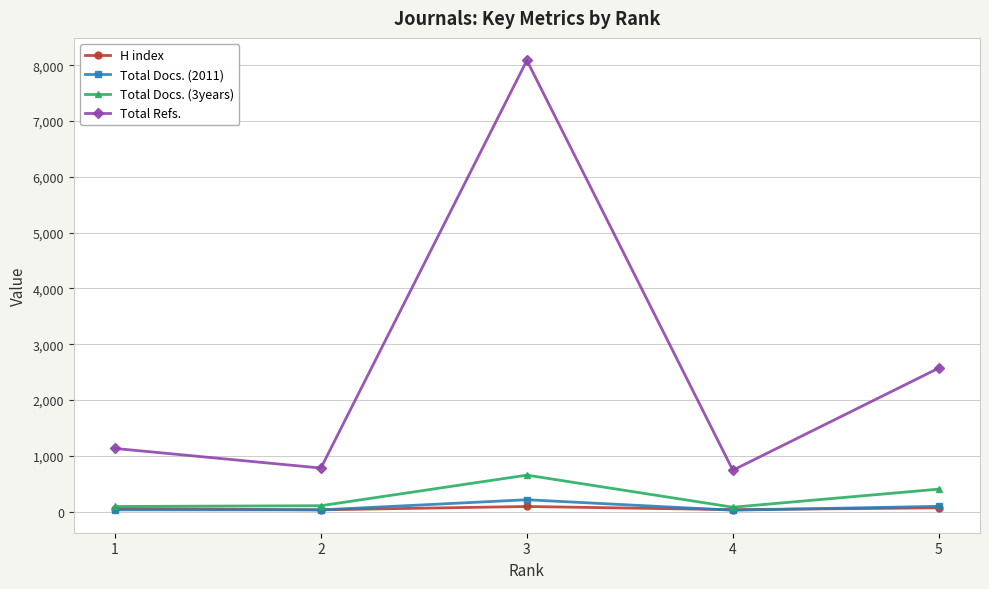

True or false: Total Refs. has a value of 8087 at 3.

True